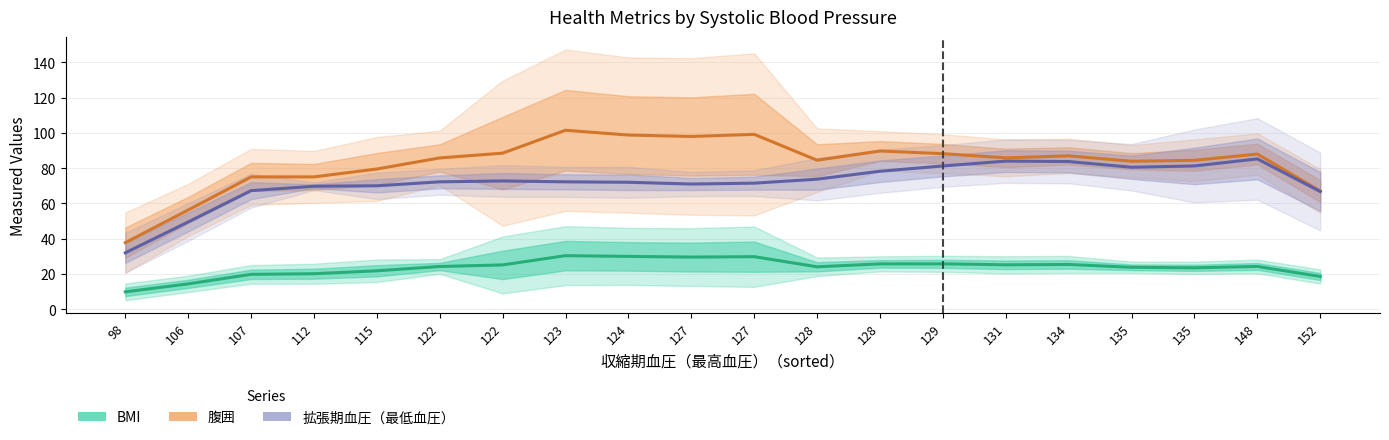

Rank the categories by 拡張期血圧（最低血圧） value from lowest to highest.

98, 106, 152, 107, 112, 115, 127, 127, 124, 122, 123, 122, 128, 128, 135, 129, 135, 134, 131, 148